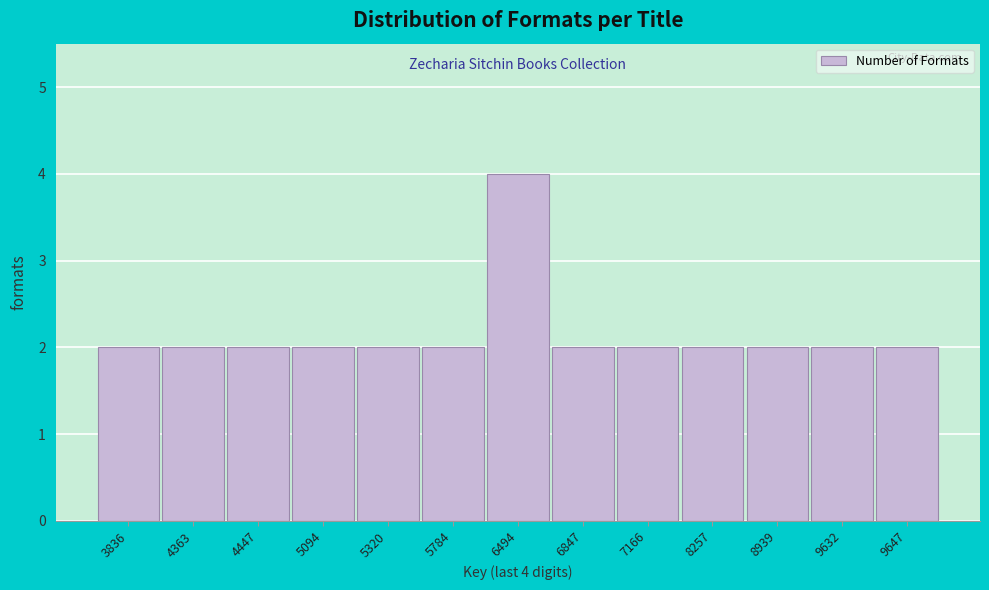

Reading left to right, extract all data points from this chart.

2	2	2	2	2	2	4	2	2	2	2	2	2